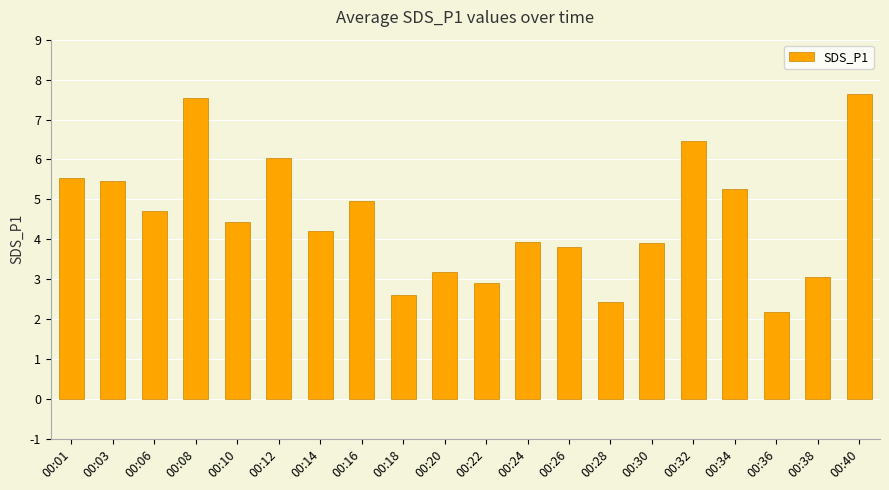

Between 00:06 and 00:14, which is larger?

00:06